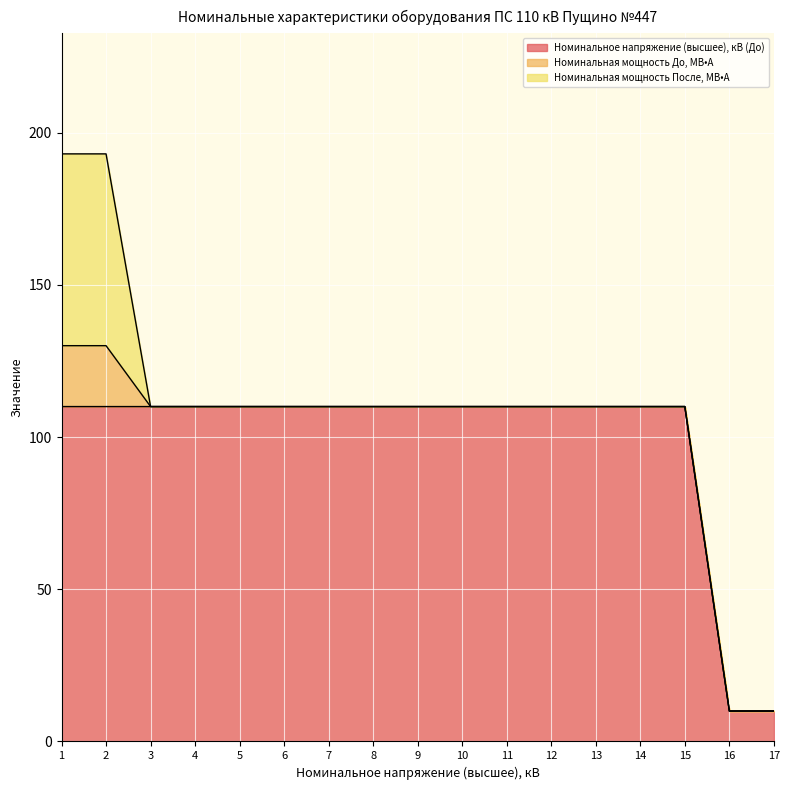

The value of Номинальная мощность До, МВ•А at 2 is 30. True or false?

False